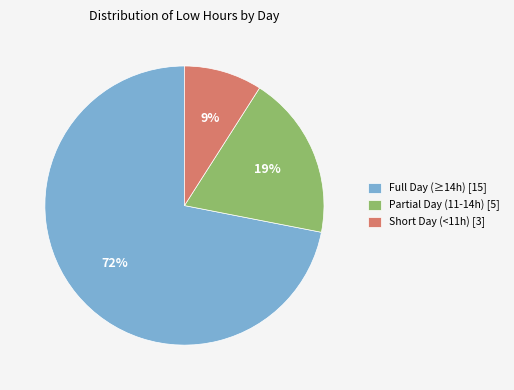

Is it true that Full Day (≥14h) [15] is 72% of the pie?

True